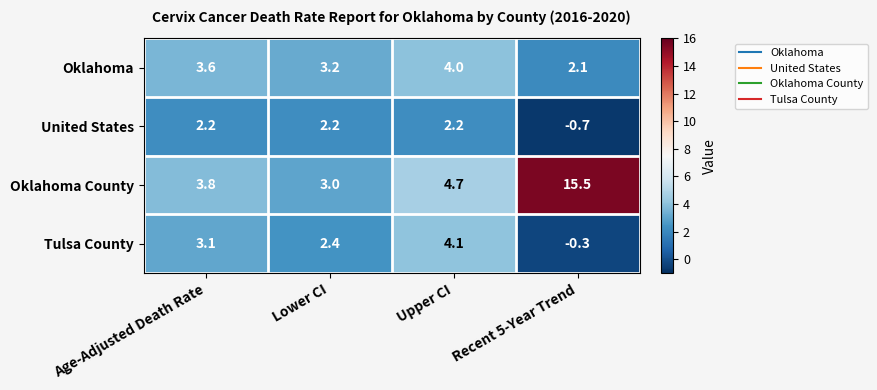

What is the total value across all series at Recent 5-Year Trend?

16.6